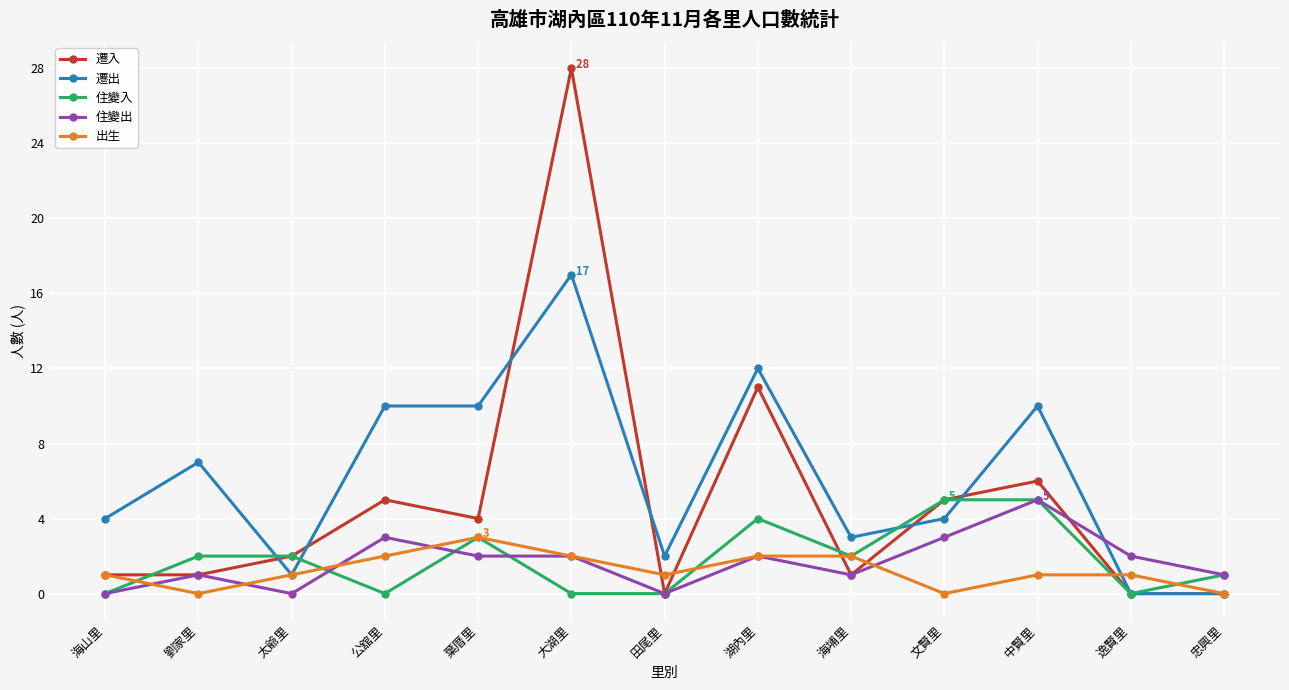

What is the sum of all 遷出 values?

80